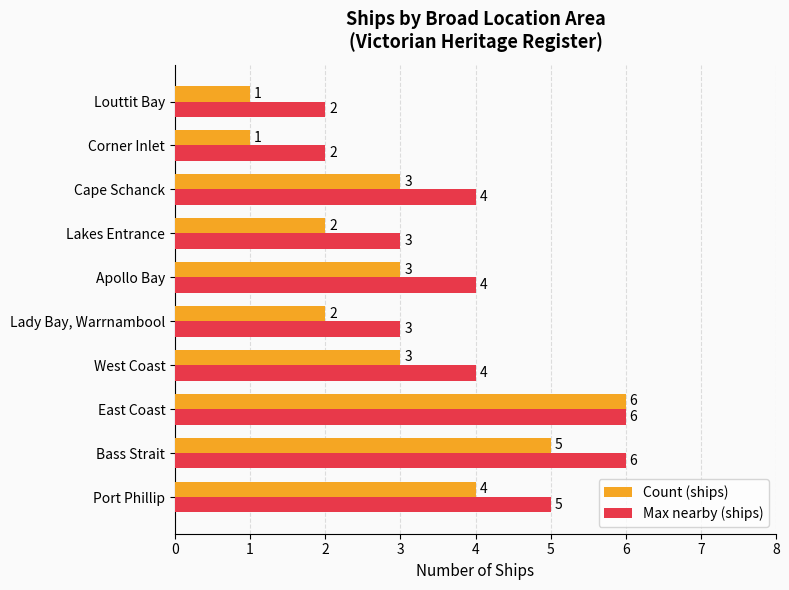

Count the Max nearby (ships) values in the range 3 to 5.

6